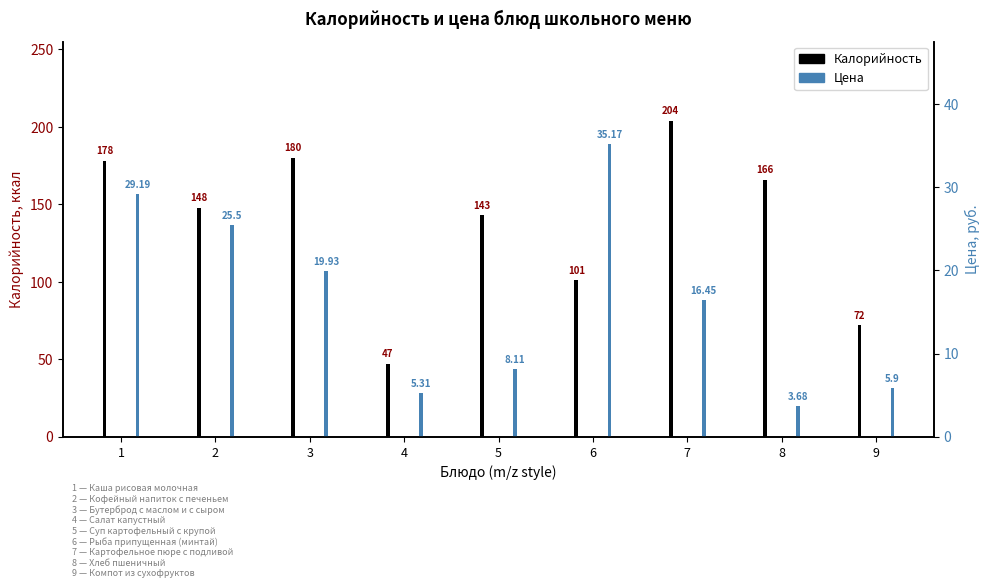

Is the value of Цена at 9 greater than the value of Калорийность at 9?

No